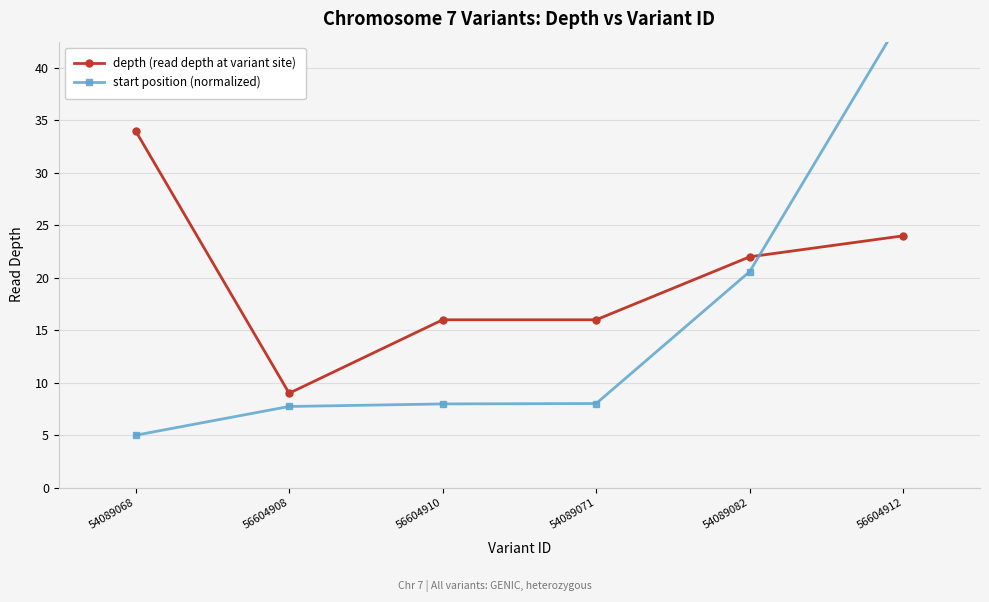

What is the label of the 3rd point from the right?

54089071